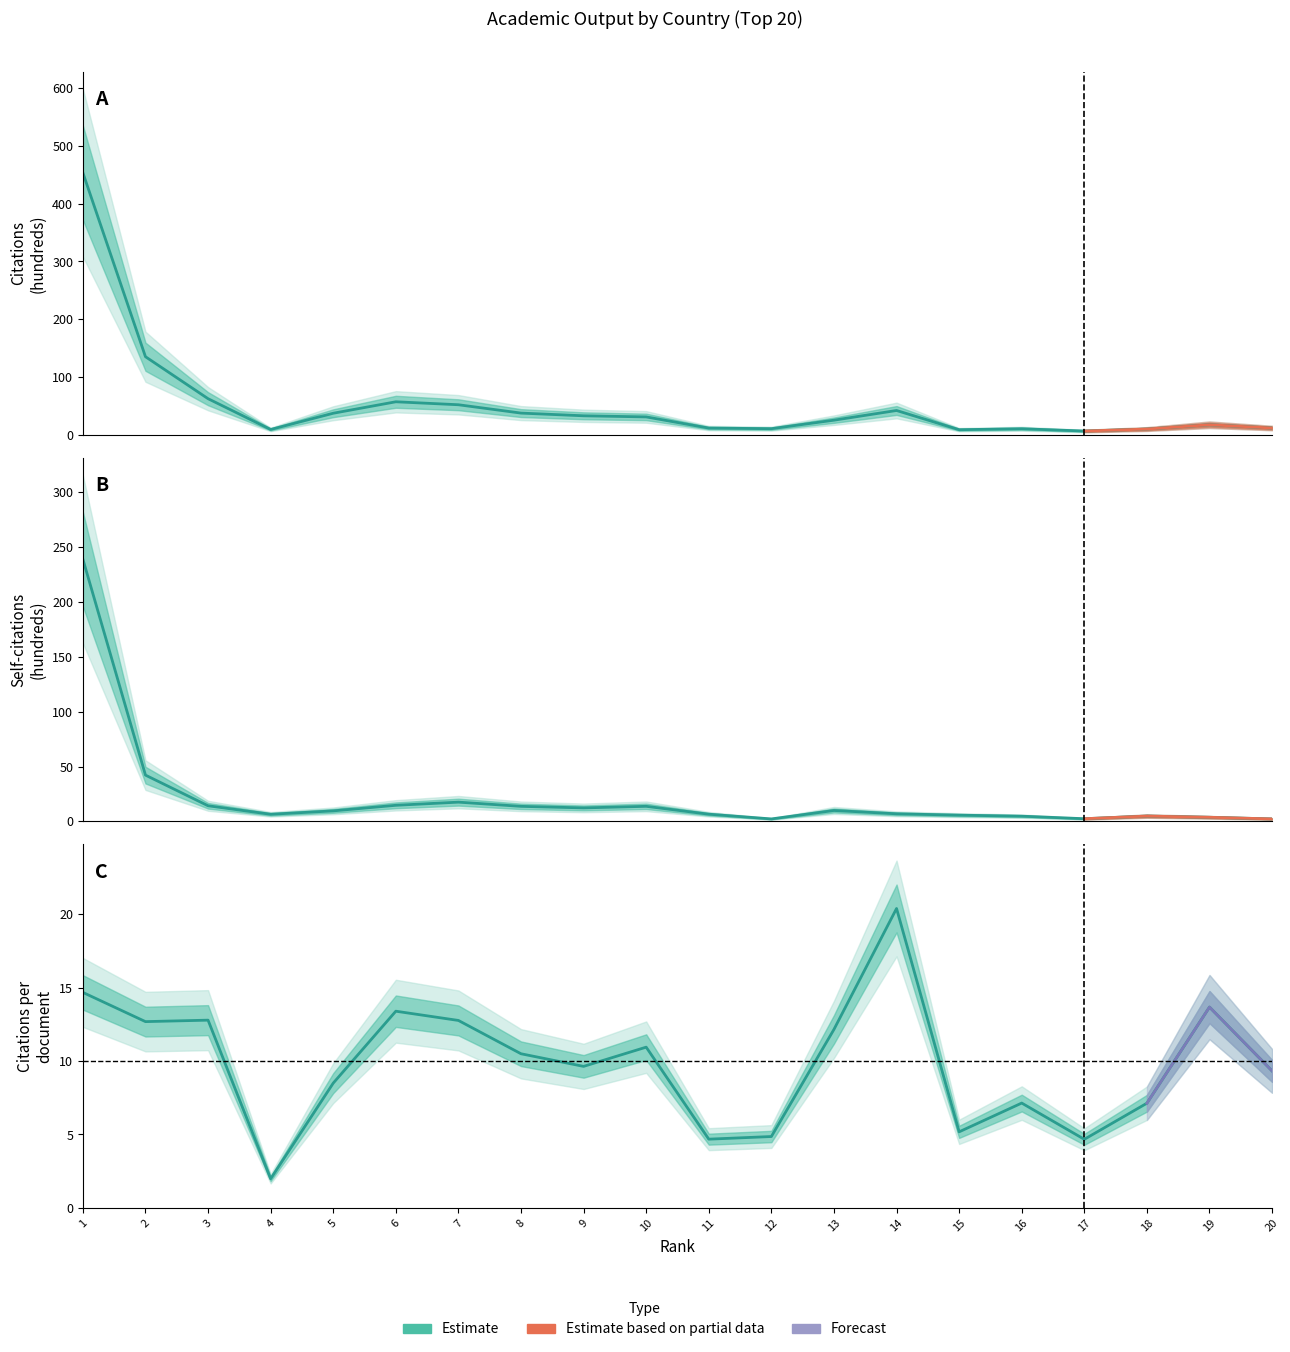

At which category does Documents reach its first local peak?

6